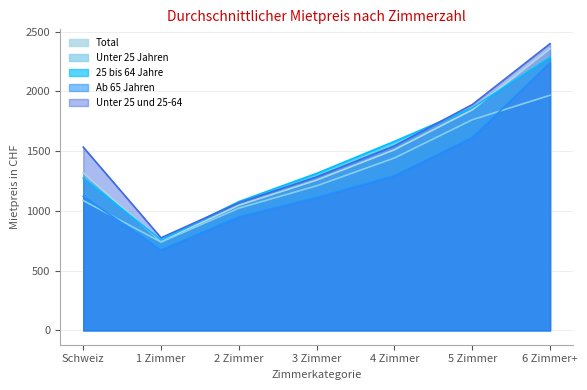

Reading left to right, extract all data points from this chart.

Total: Schweiz=1319	1 Zimmer=744	2 Zimmer=1047	3 Zimmer=1258	4 Zimmer=1512	5 Zimmer=1846	6 Zimmer+=2357
Unter 25 Jahren: Schweiz=1087	1 Zimmer=739	2 Zimmer=1023	3 Zimmer=1210	4 Zimmer=1443	5 Zimmer=1763	6 Zimmer+=1968
25 bis 64 Jahre: Schweiz=1275	1 Zimmer=756	2 Zimmer=1078	3 Zimmer=1314	4 Zimmer=1582	5 Zimmer=1863	6 Zimmer+=2284
Ab 65 Jahren: Schweiz=1122	1 Zimmer=673	2 Zimmer=949	3 Zimmer=1111	4 Zimmer=1294	5 Zimmer=1613	6 Zimmer+=2240
Unter 25 und 25-64: Schweiz=1534	1 Zimmer=775	2 Zimmer=1068	3 Zimmer=1285	4 Zimmer=1544	5 Zimmer=1890	6 Zimmer+=2400